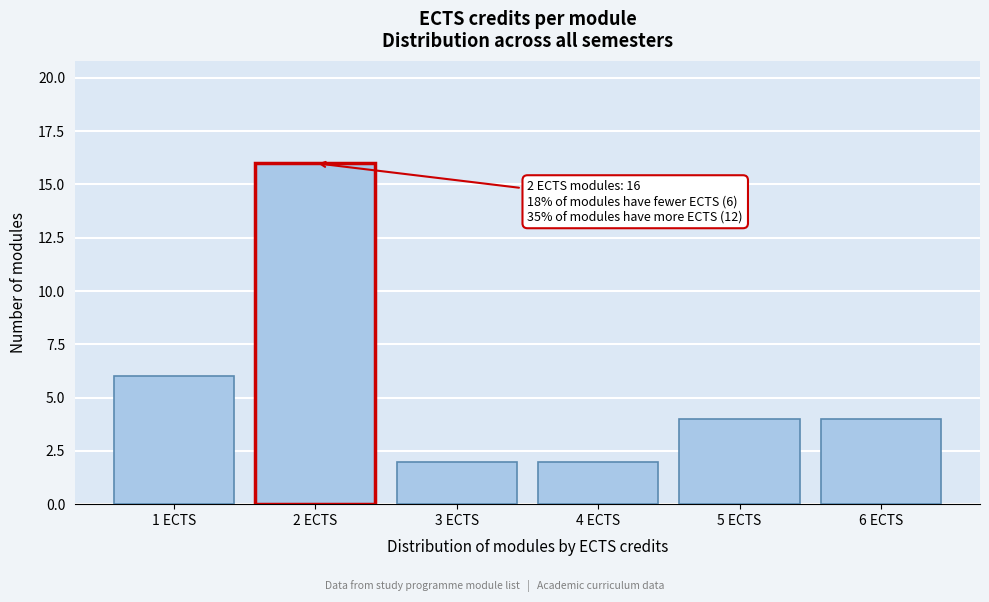

Over which range of the x-axis is the bar tallest?

1.5 to 2.5